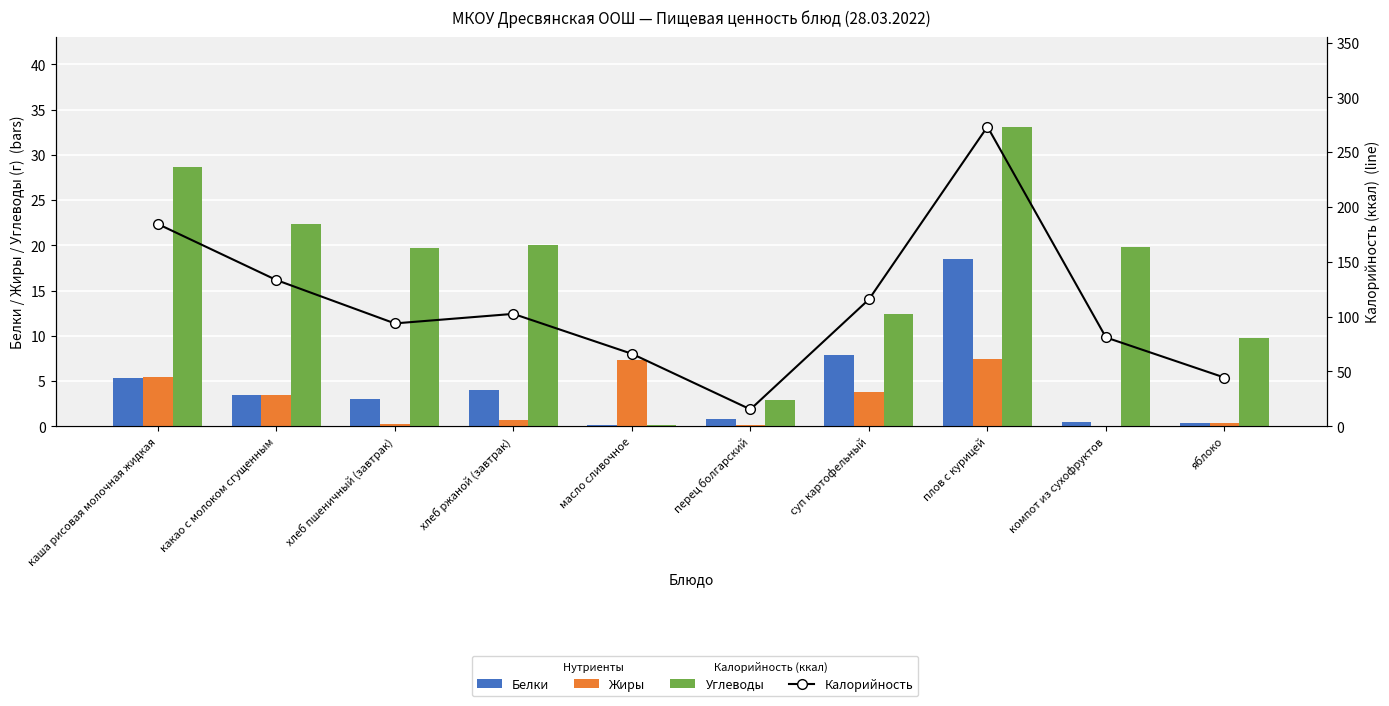

Is it true that Калорийность equals 15.4 at перец болгарский?

True